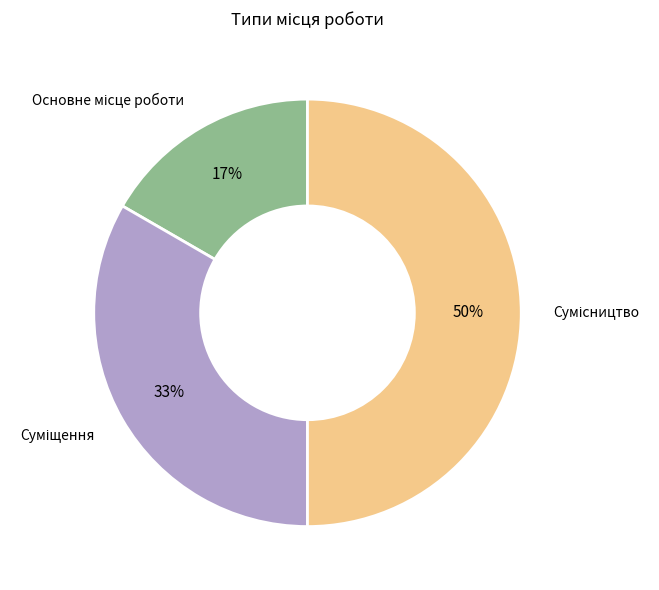

Count the number of slices in the pie.

3